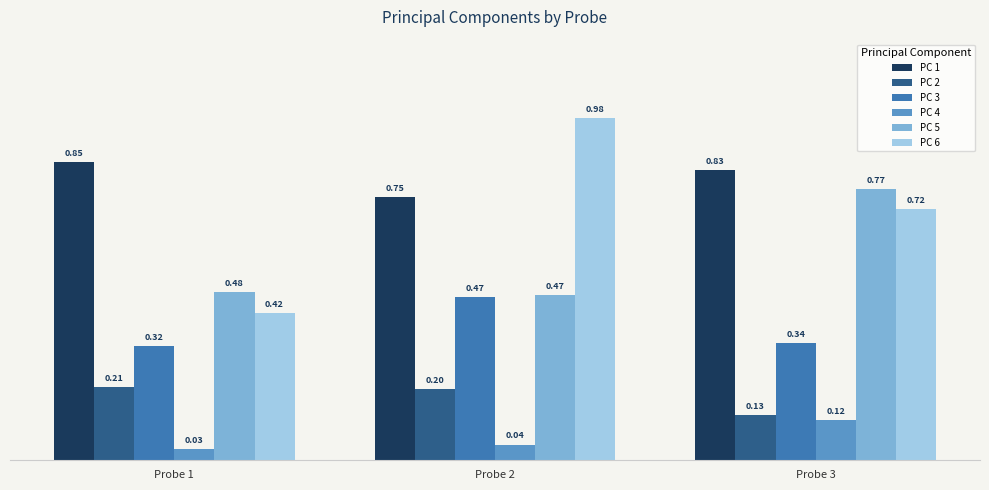

Which series changed the most between Probe 1 and Probe 3?

PC 6